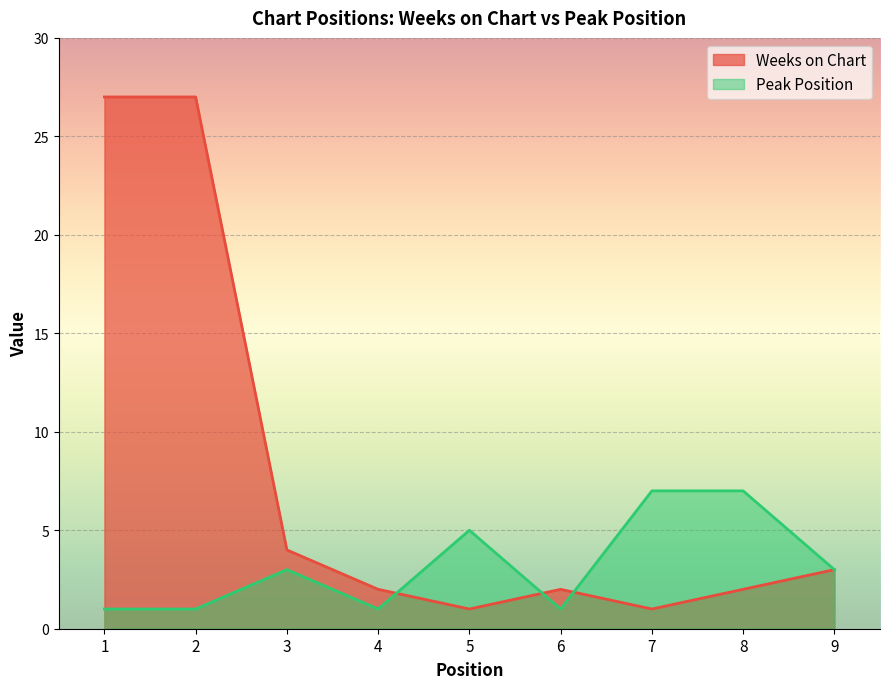

At which category does Weeks on Chart reach its first local valley?

5